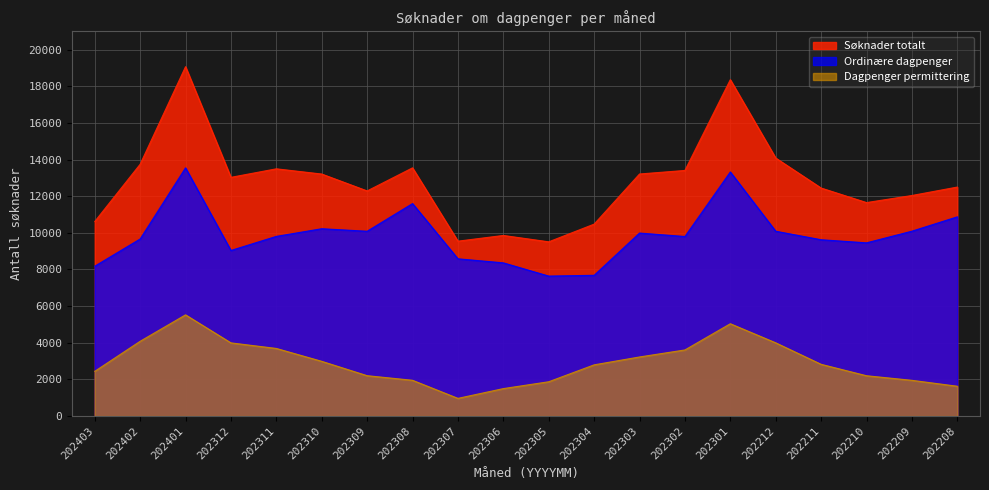

What is the sum of the Dagpenger permittering values at 202302 and 202308?

5556